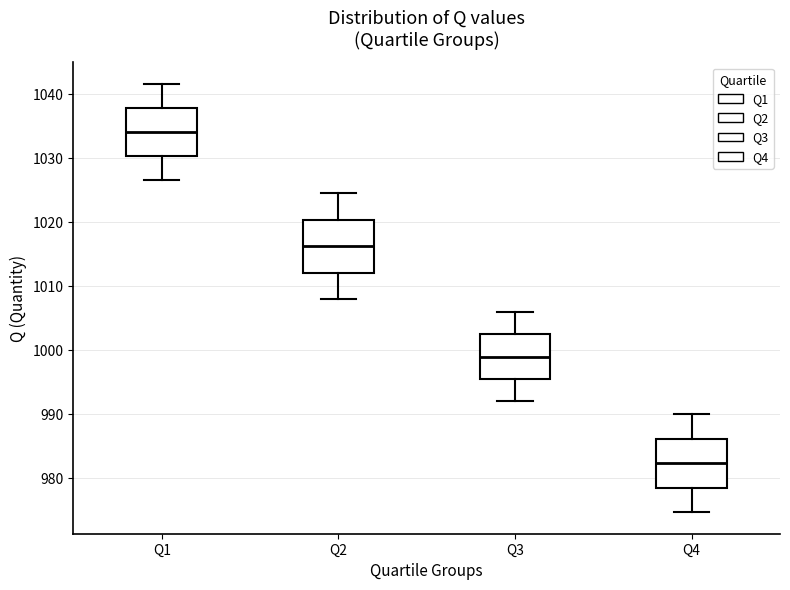

Reading left to right, read every box against the y-axis: the position of its median line, the range the box covers, and the ends of its whiskers. The values are not printed on the chart, so give them approximately, as read against the axis.

Q1: median 1034, box 1030 to 1038, whiskers 1027 to 1042
Q2: median 1016, box 1012 to 1020, whiskers 1008 to 1025
Q3: median 999, box 996 to 1003, whiskers 992 to 1006
Q4: median 982, box 978 to 986, whiskers 975 to 990